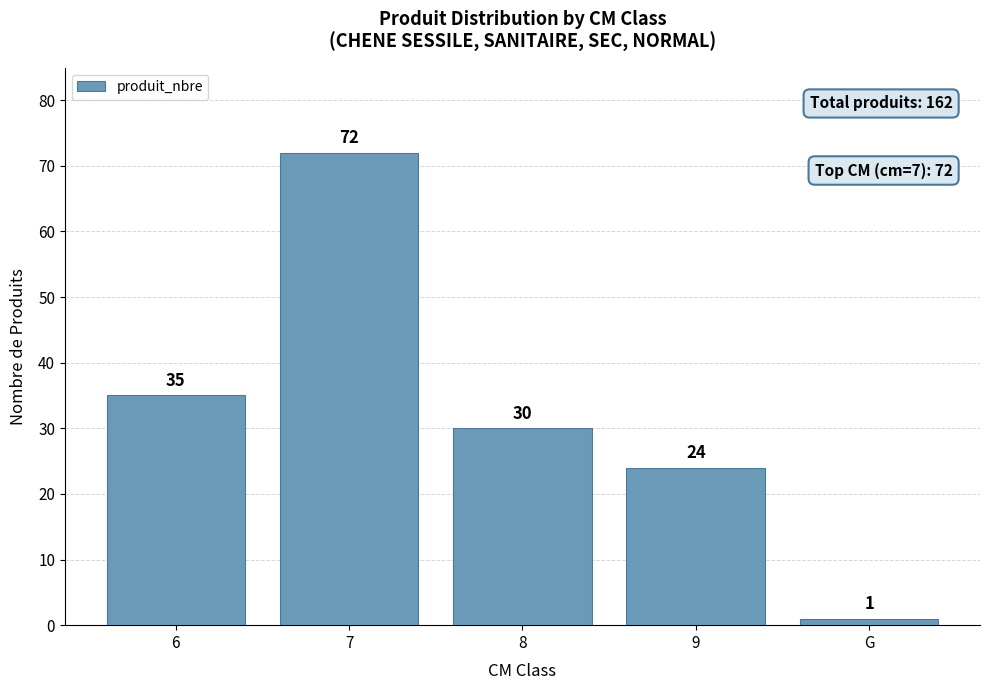

Reading left to right, extract all data points from this chart.

35	72	30	24	1